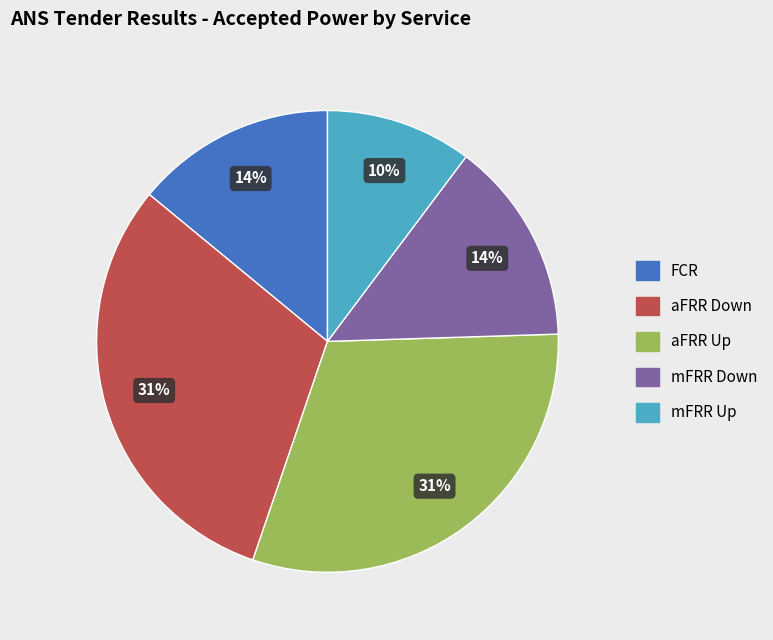

Is the sum of aFRR Up and aFRR Down greater than half?

Yes